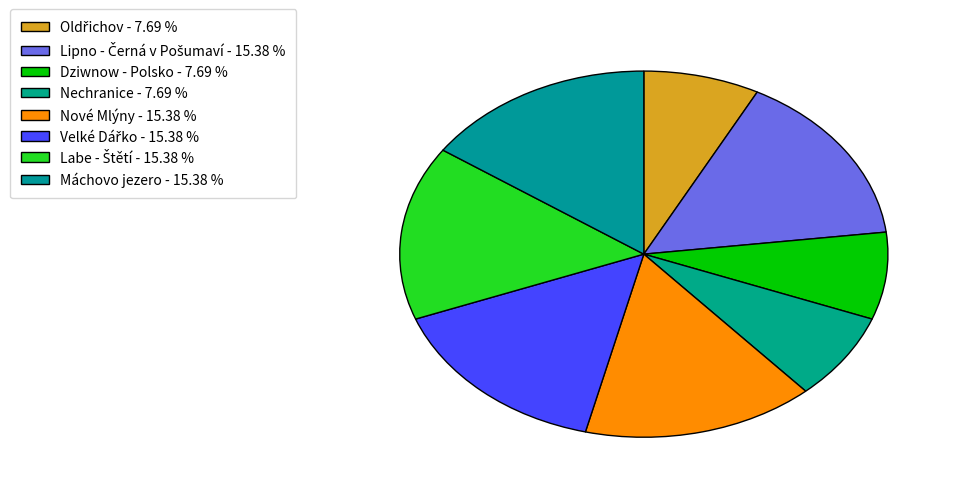

Count the number of slices in the pie.

8